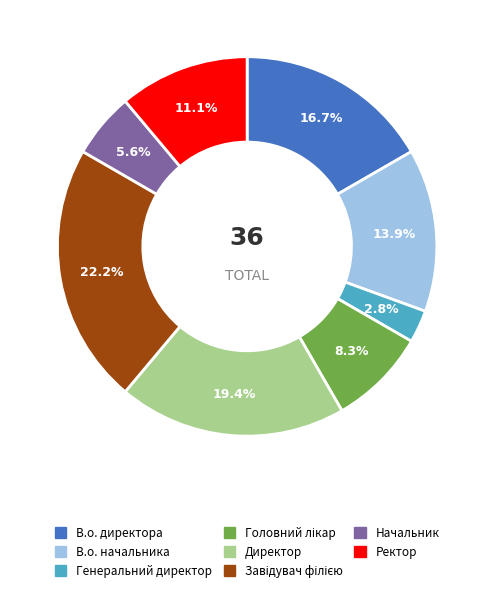

To the nearest percent, what percentage of the pie is Начальник?

6%